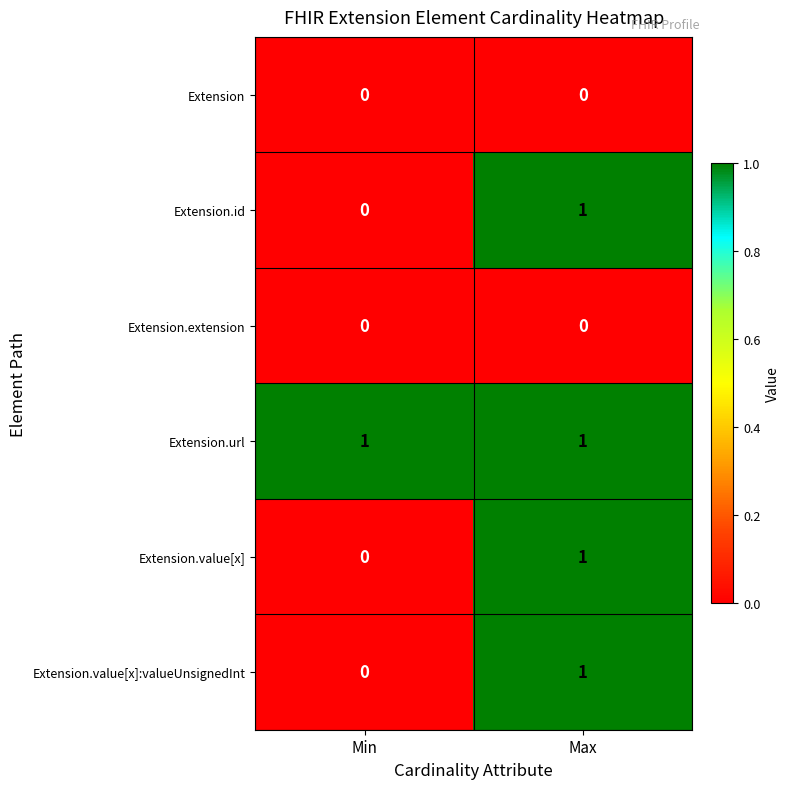

The value of Extension.value[x]:valueUnsignedInt at Min is 0. True or false?

True